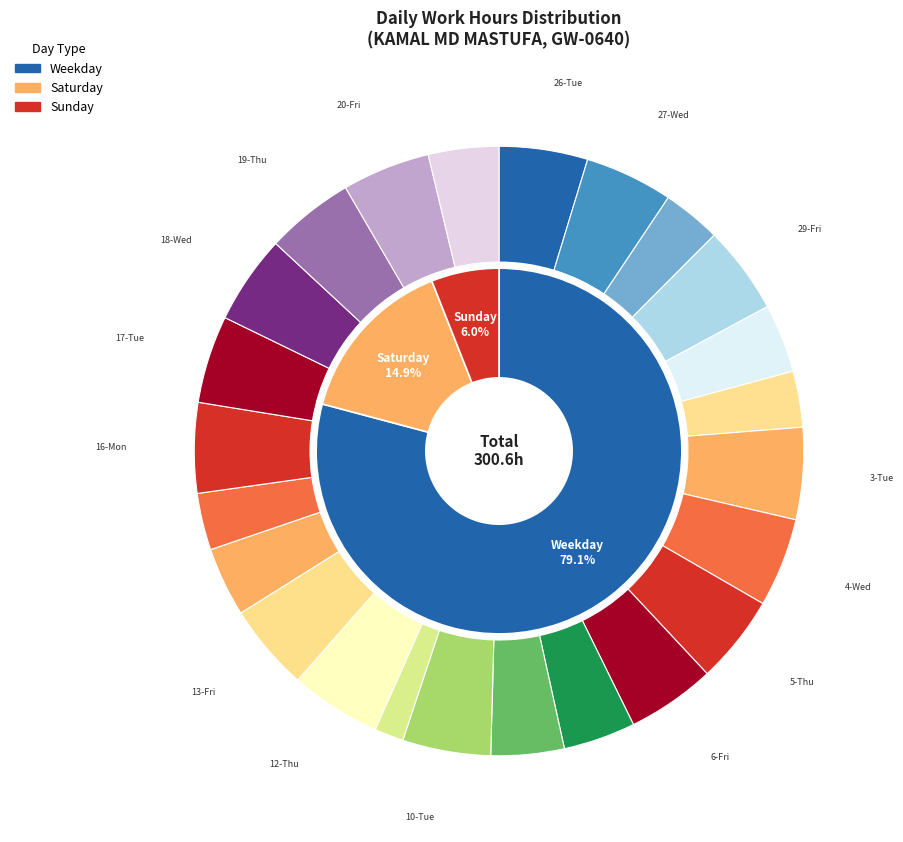

The 7-Sat slice represents 16% of the pie. True or false?

False